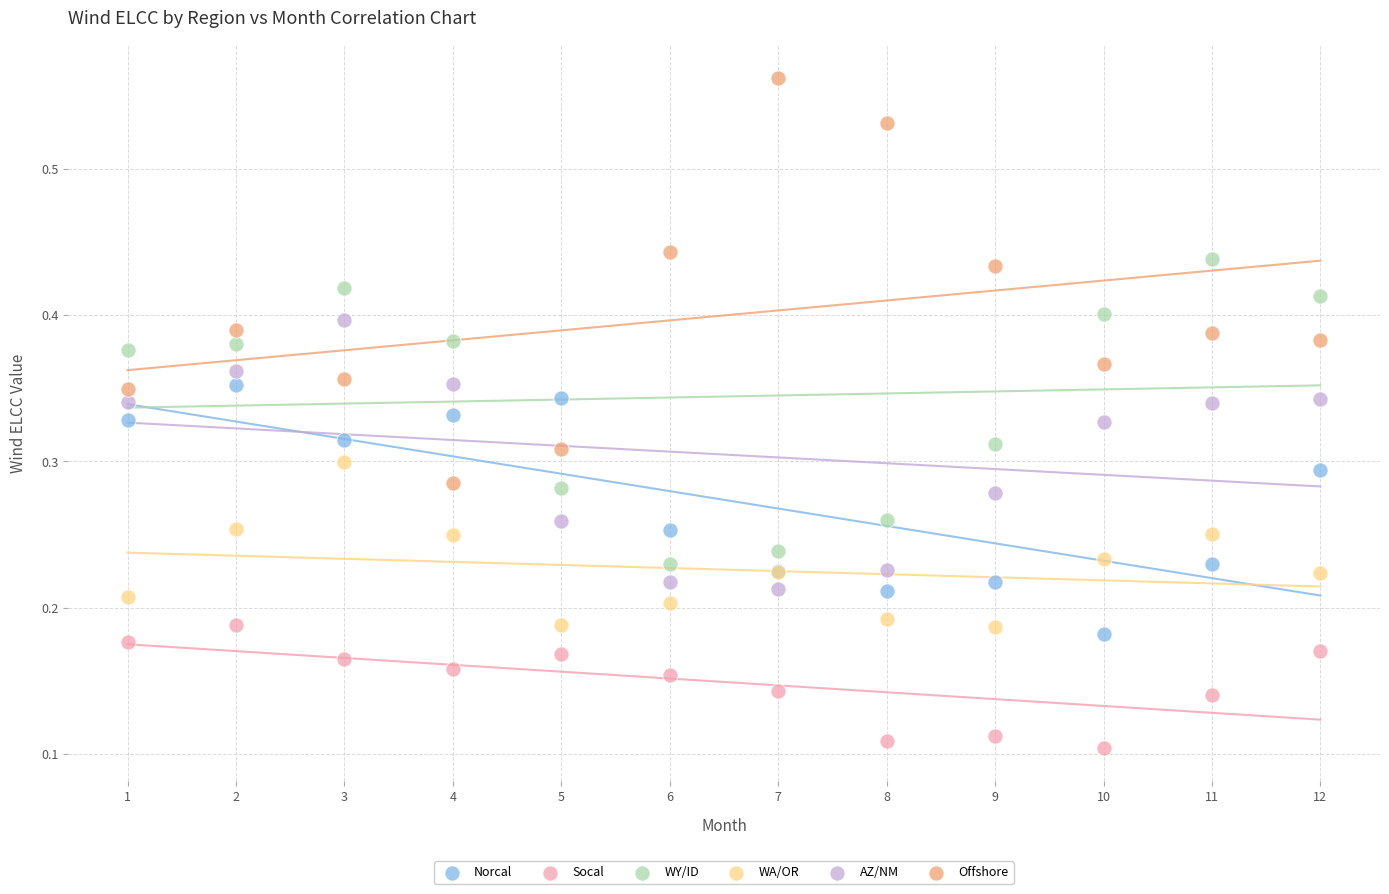

What are all the series names shown in the legend?

Norcal, Socal, WY/ID, WA/OR, AZ/NM, Offshore